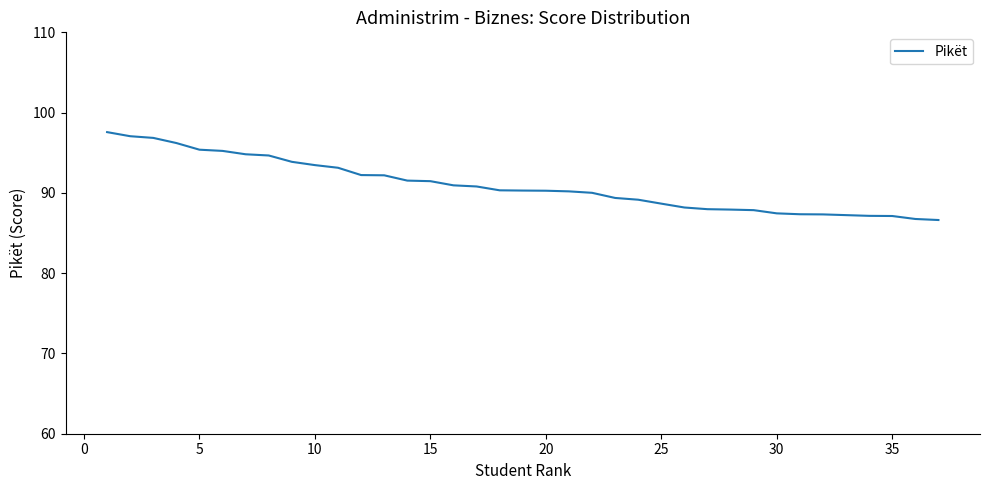

What is the greatest value displayed?

97.6